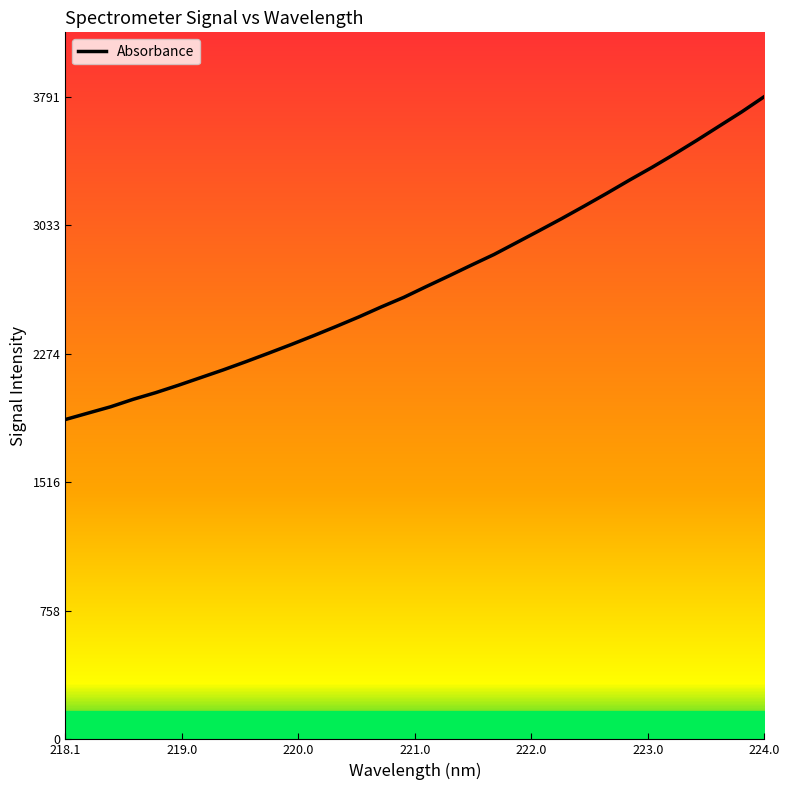

What is the value of the 26th point from the left?

3298.1